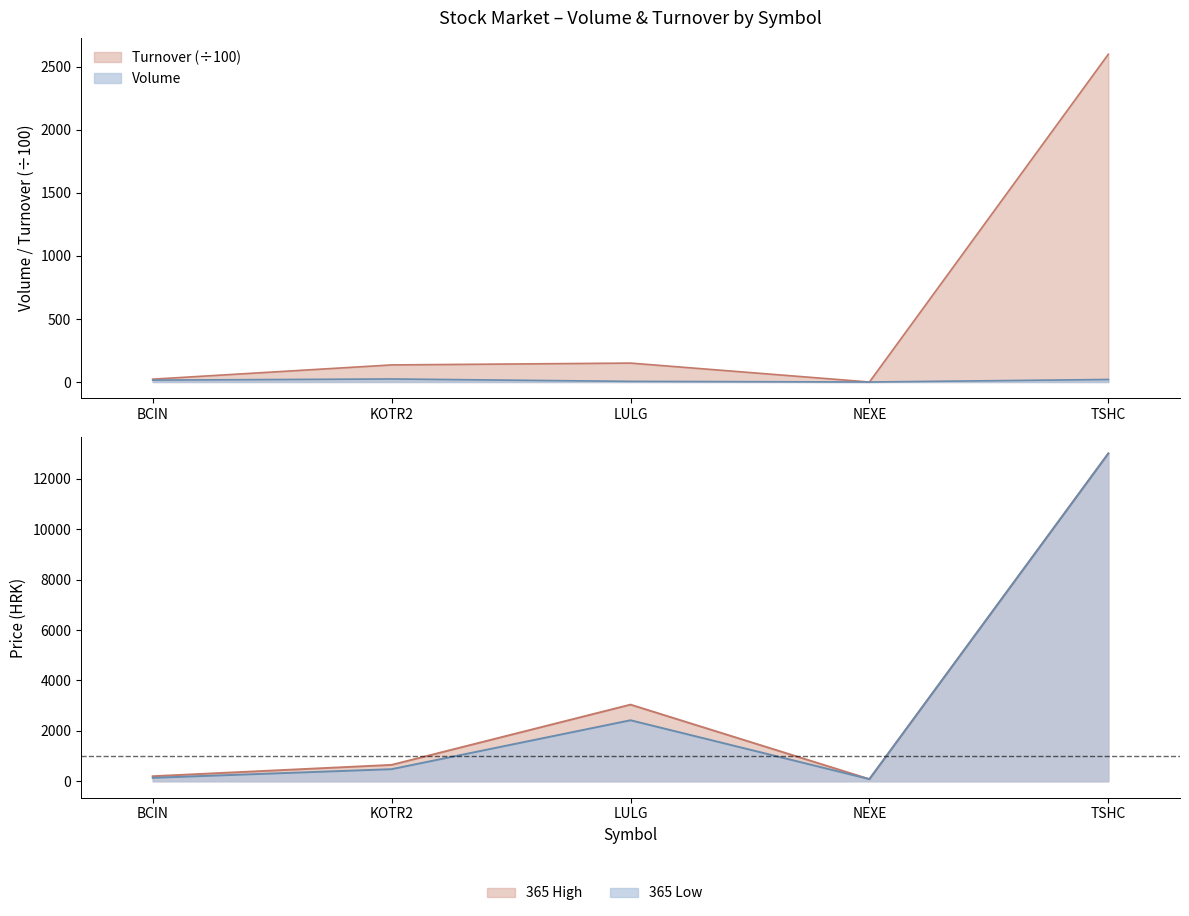

True or false: Volume has more than 2 interior local peaks.

False